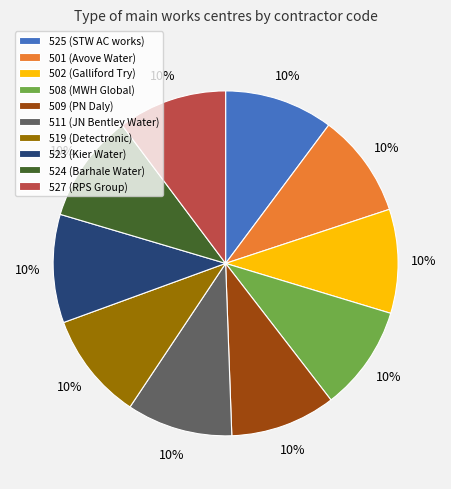

Is there any slice that represents more than half of the pie?

No